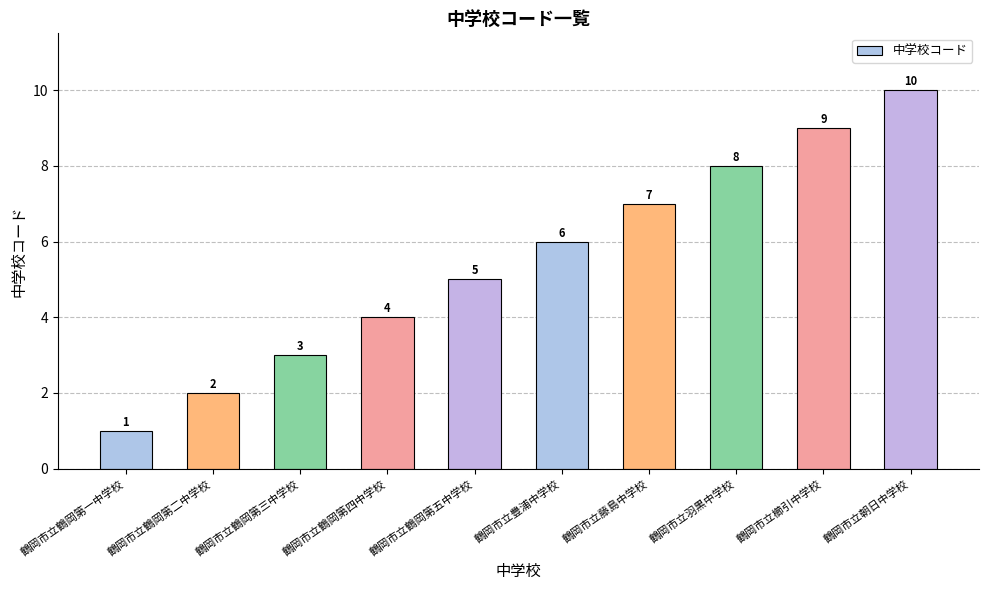

How many values are between 3 and 8?

6